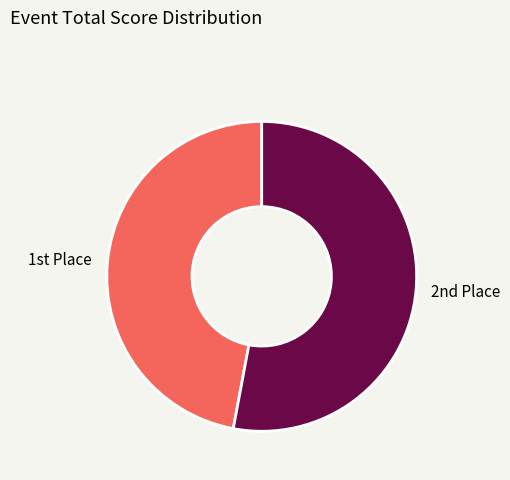

Does any single category account for the majority?

Yes